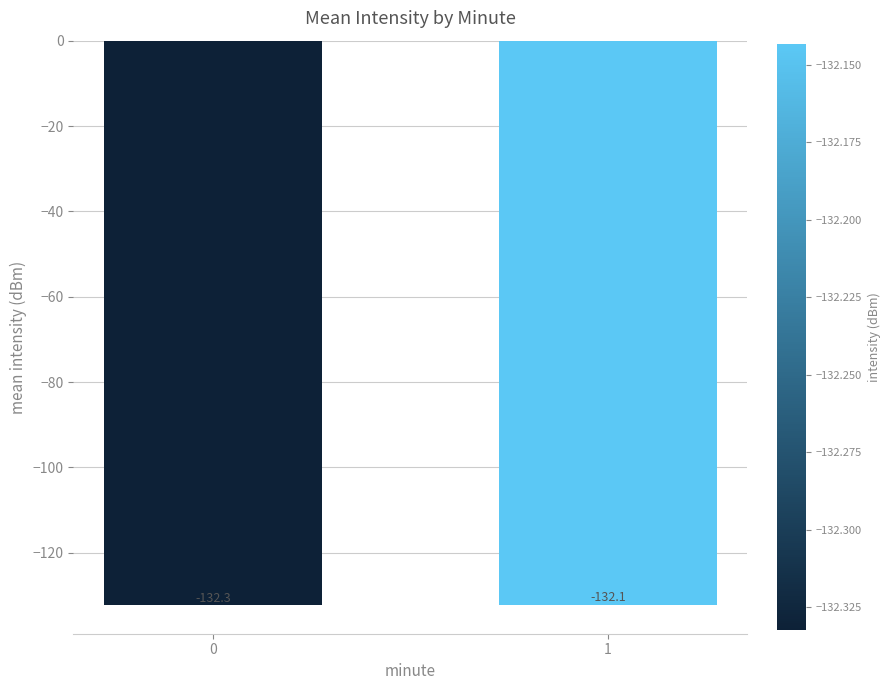

How many bars are there in total?

2